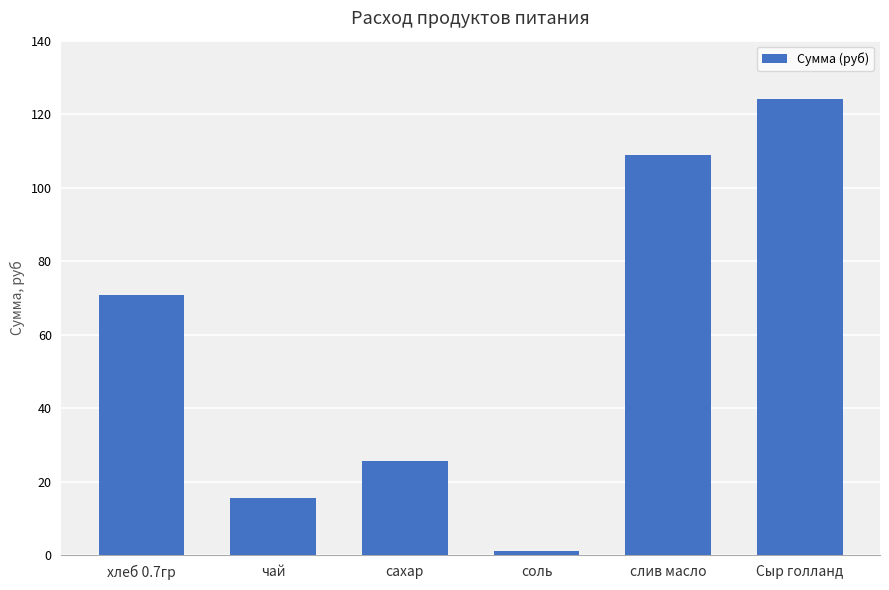

Rank the categories by value from lowest to highest.

соль, чай, сахар, хлеб 0.7гр, слив масло, Сыр голланд